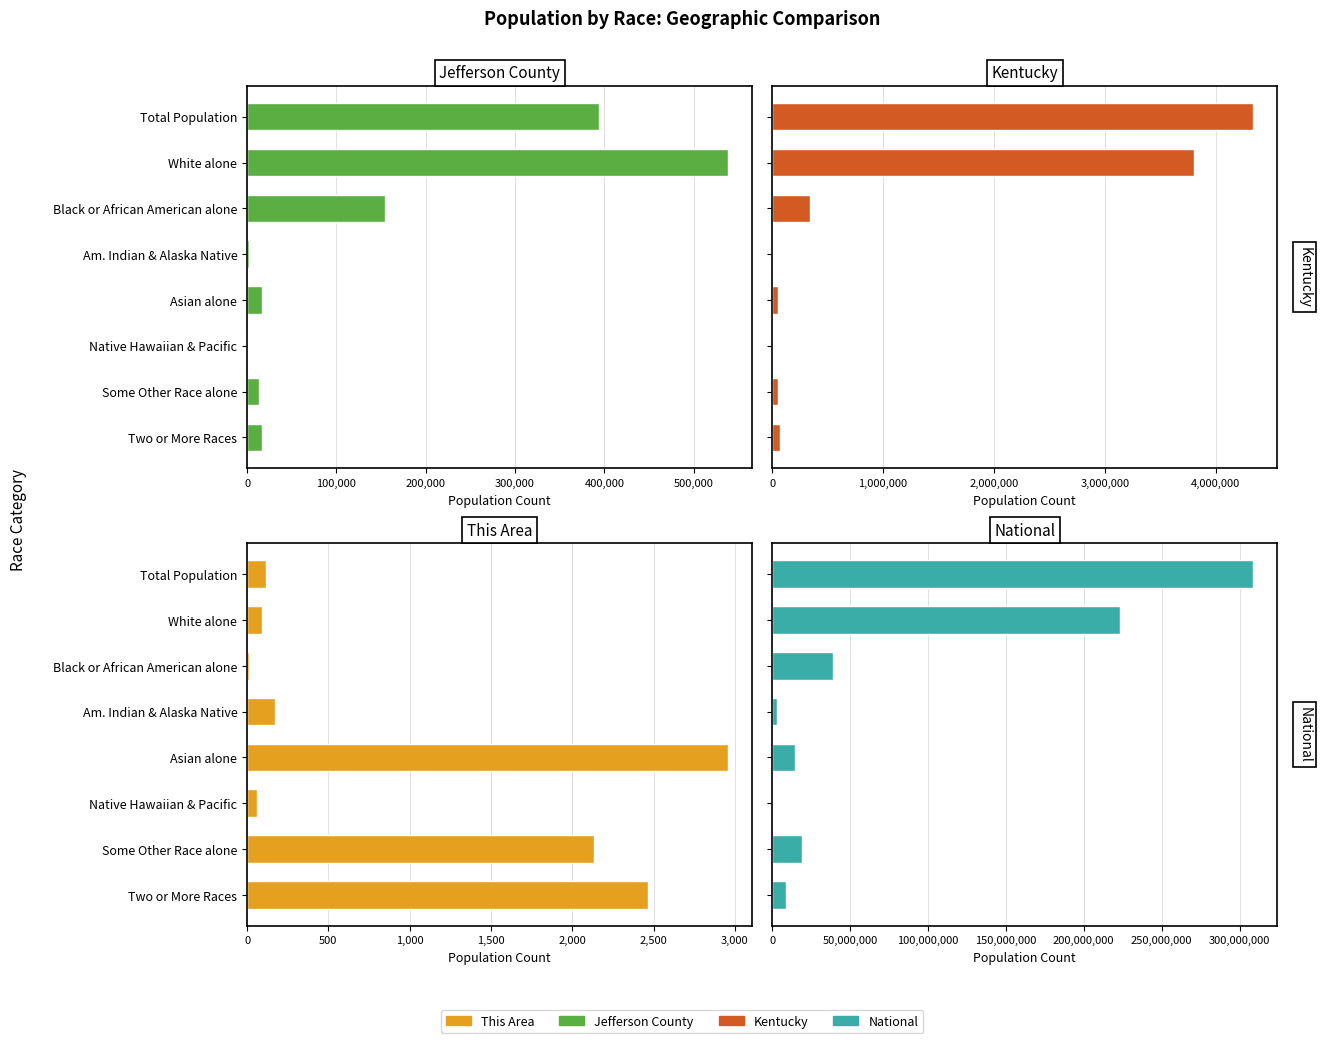

List the series in order of their peak value, highest first.

National, Kentucky, Jefferson County, This Area